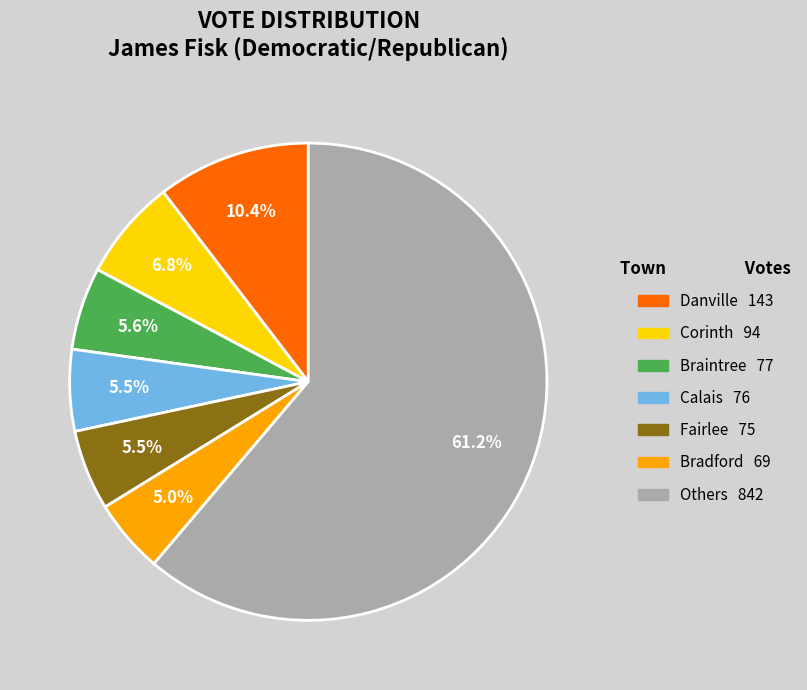

Is there a majority slice in this chart?

Yes